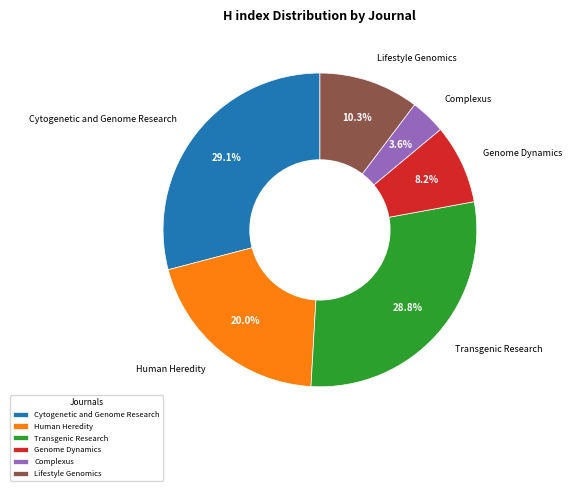

Count the number of slices in the pie.

6